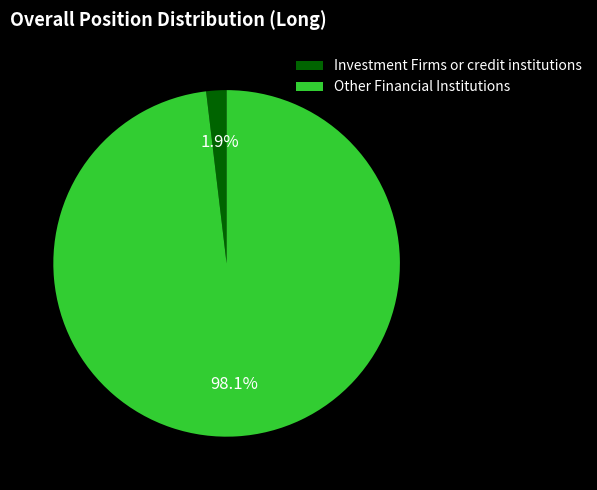

How many slices are in this pie chart?

2